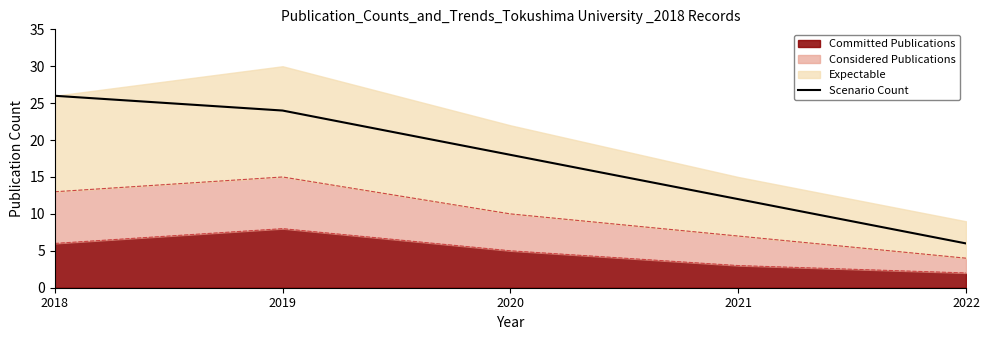

How many data points are less than 18?

2